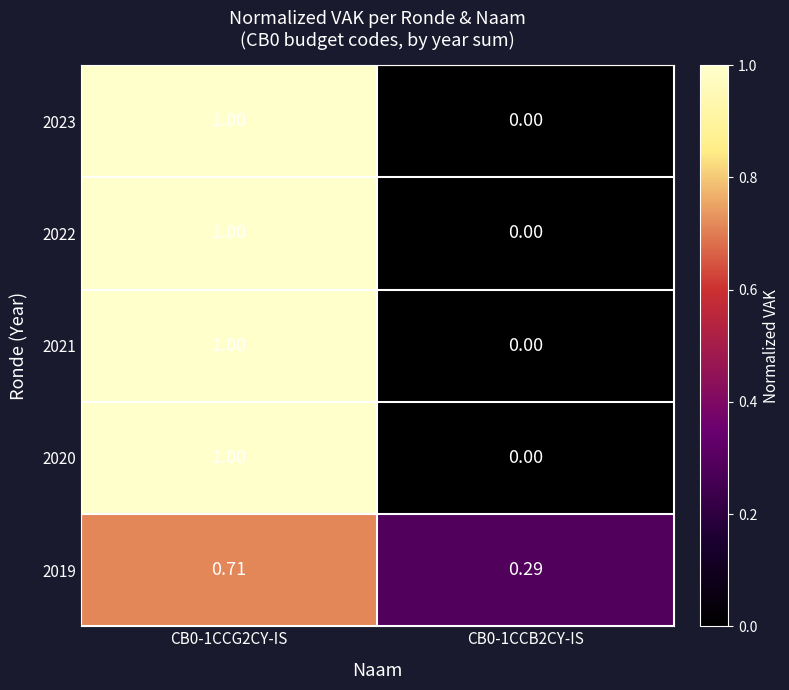

Is the value of 2023 at CB0-1CCB2CY-IS greater than the value of 2019 at CB0-1CCG2CY-IS?

No